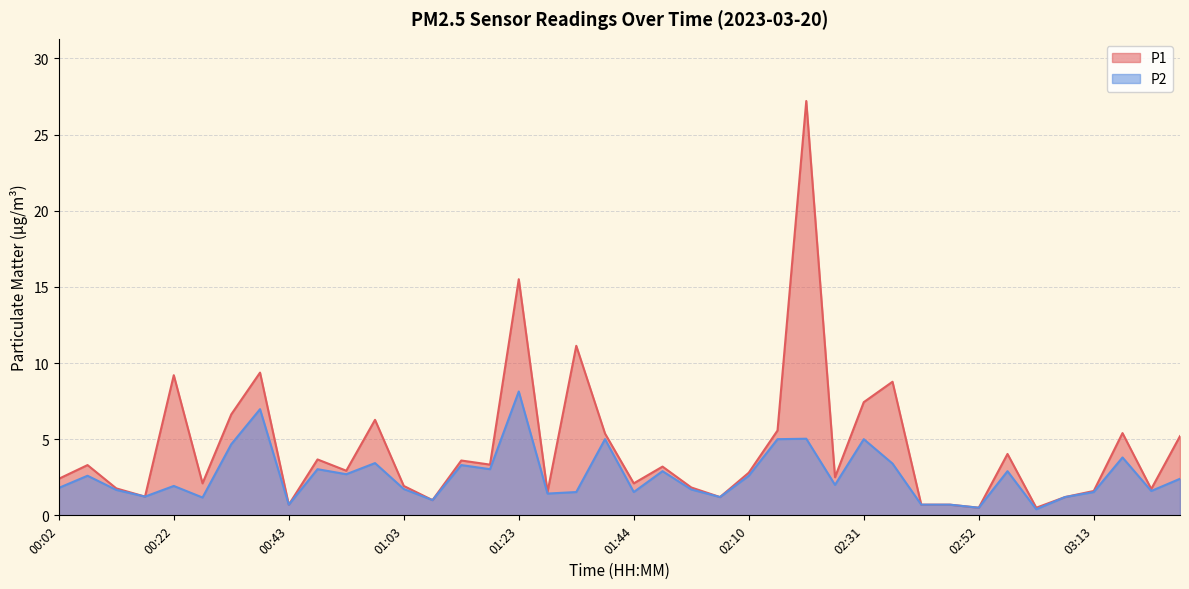

True or false: P2 and P1 cross at least once.

False